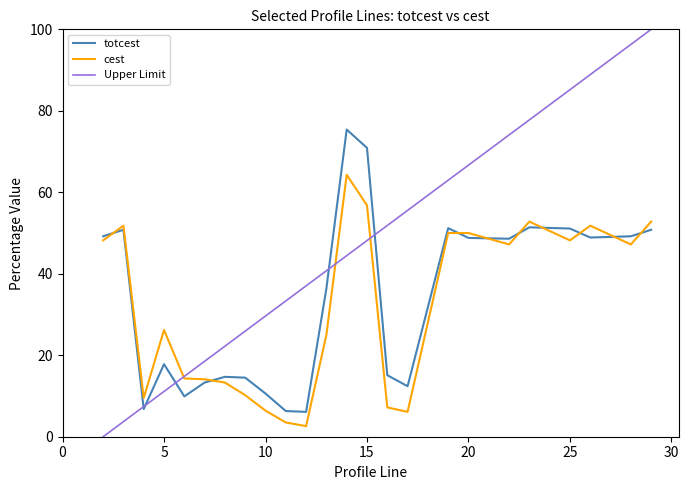

The cest series shows 23.9 at 26. True or false?

False